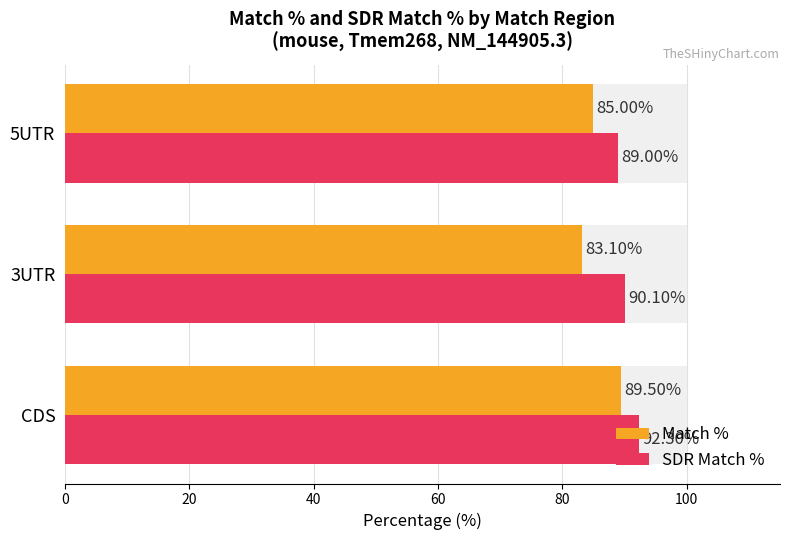

What is the difference between the second highest and minimum values in the SDR Match % series?

1.1